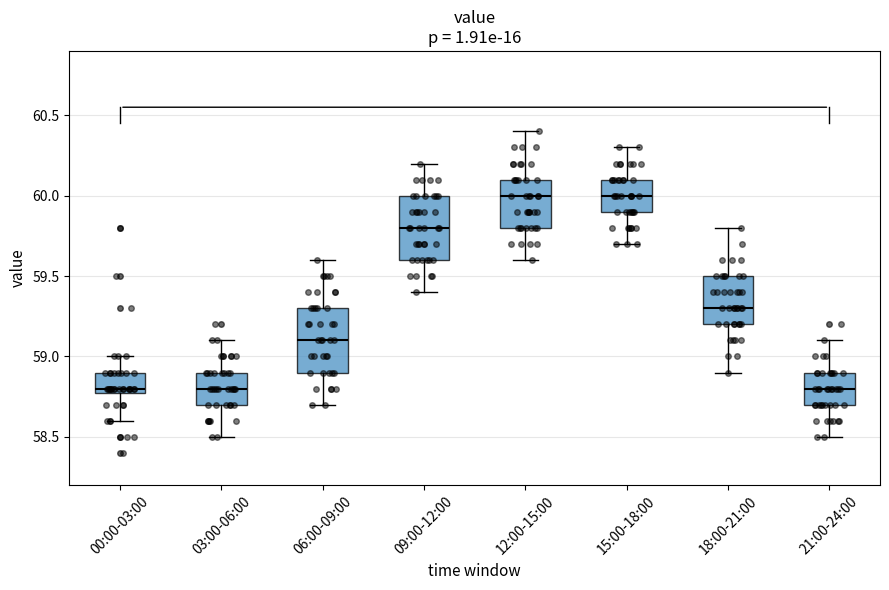

Reading left to right, read every box against the y-axis: the position of its median line, the range the box covers, and the ends of its whiskers. The values are not printed on the chart, so give them approximately, as read against the axis.

00:00-03:00: median 58.8 (just above the box's lower edge), box 58.8 to 58.9, whiskers 58.6 to 59.0
03:00-06:00: median 58.8, box 58.7 to 58.9, whiskers 58.5 to 59.1
06:00-09:00: median 59.1, box 58.9 to 59.3, whiskers 58.7 to 59.6
09:00-12:00: median 59.8, box 59.6 to 60.0, whiskers 59.4 to 60.2
12:00-15:00: median 60.0, box 59.8 to 60.1, whiskers 59.6 to 60.4
15:00-18:00: median 60.0, box 59.9 to 60.1, whiskers 59.7 to 60.3
18:00-21:00: median 59.3, box 59.2 to 59.5, whiskers 58.9 to 59.8
21:00-24:00: median 58.8, box 58.7 to 58.9, whiskers 58.5 to 59.1